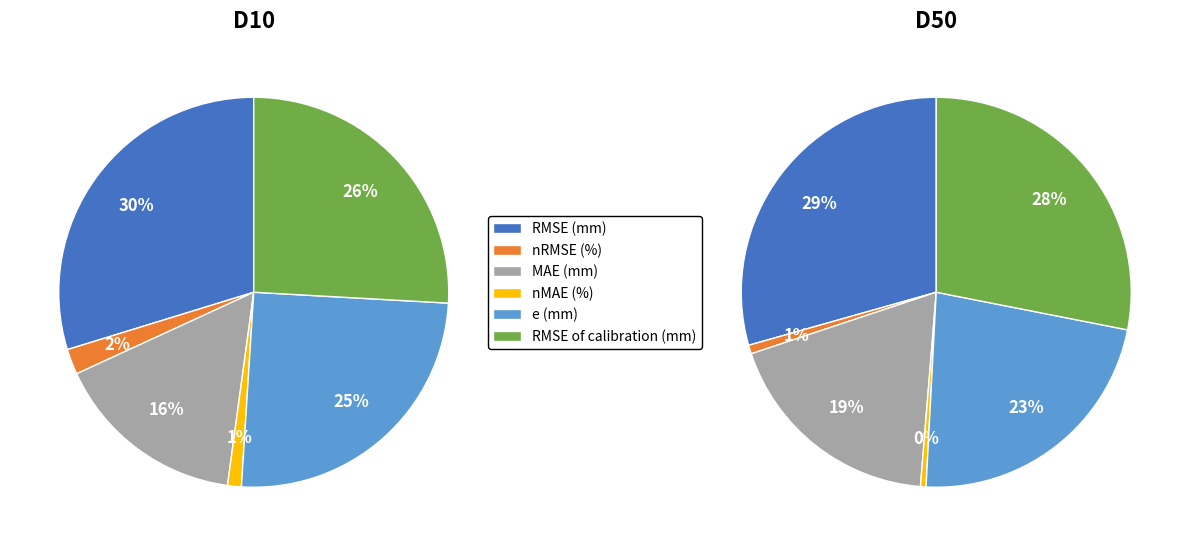

Is there any slice that represents more than half of the pie?

No